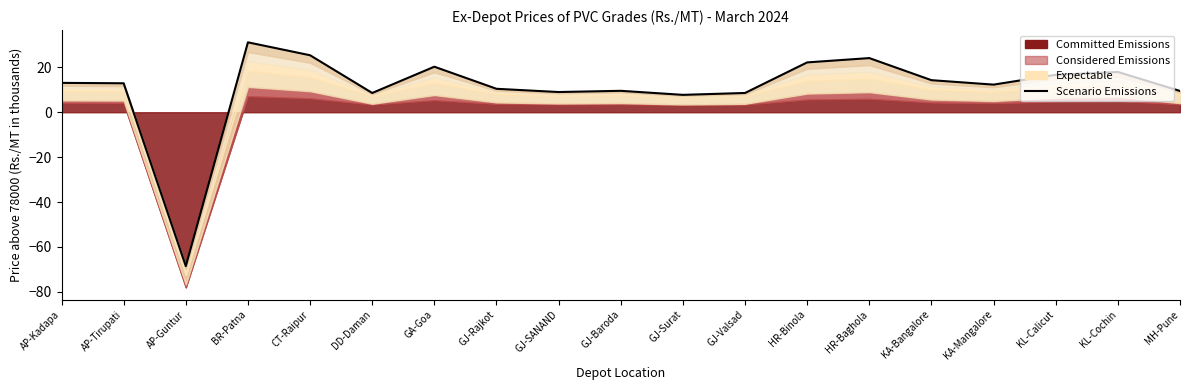

Reading left to right, list all the values displayed in this chart.

13.1	12.9	-68.5	31.1	25.4	8.6	20.3	10.4	9.0	9.5	7.7	8.6	22.2	24.1	14.3	12.3	16.7	17.9	9.5